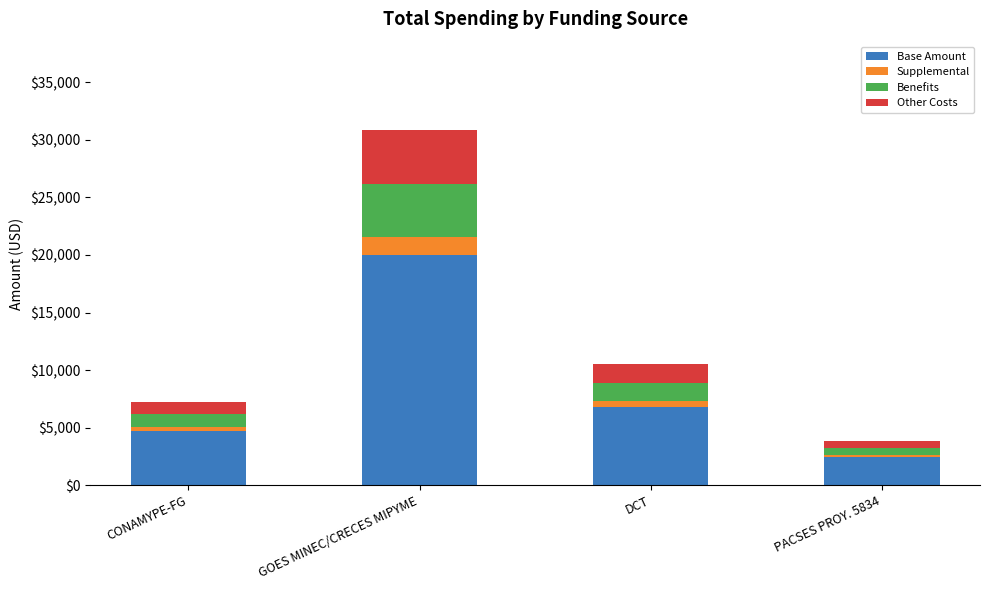

How many series are shown in this chart?

4